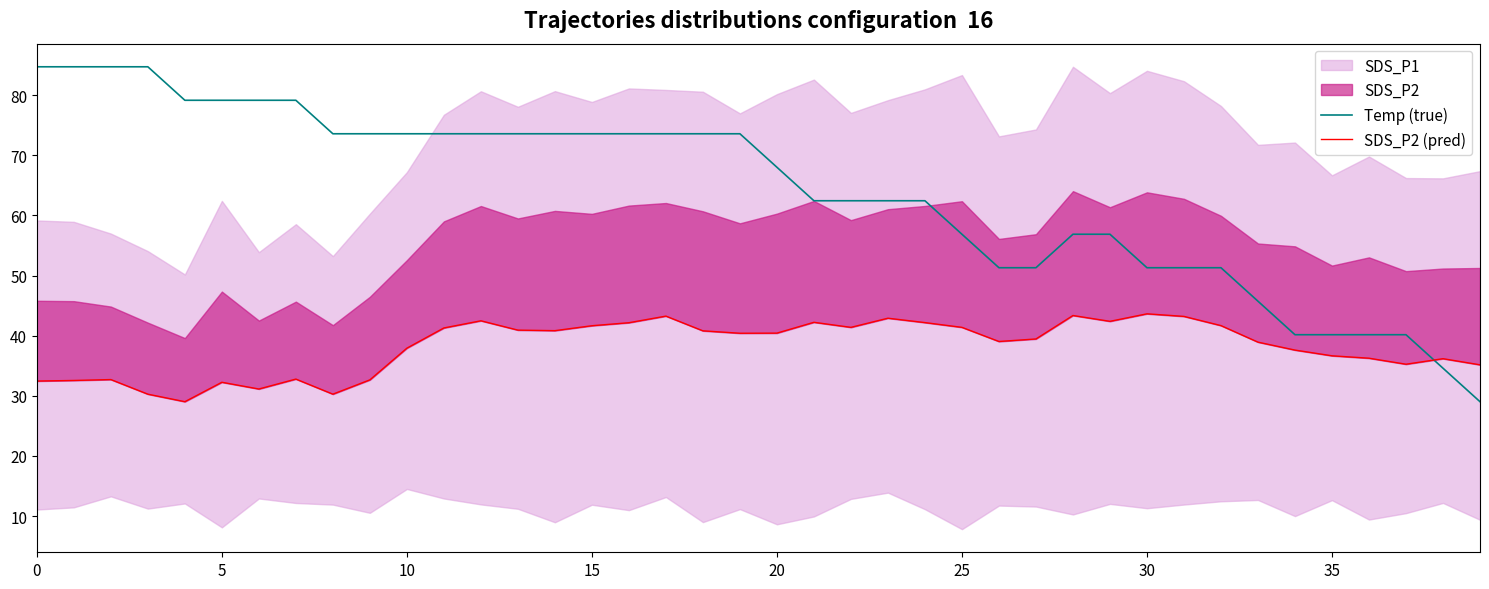

The Temp (true) series shows 39.8 at 15. True or false?

False